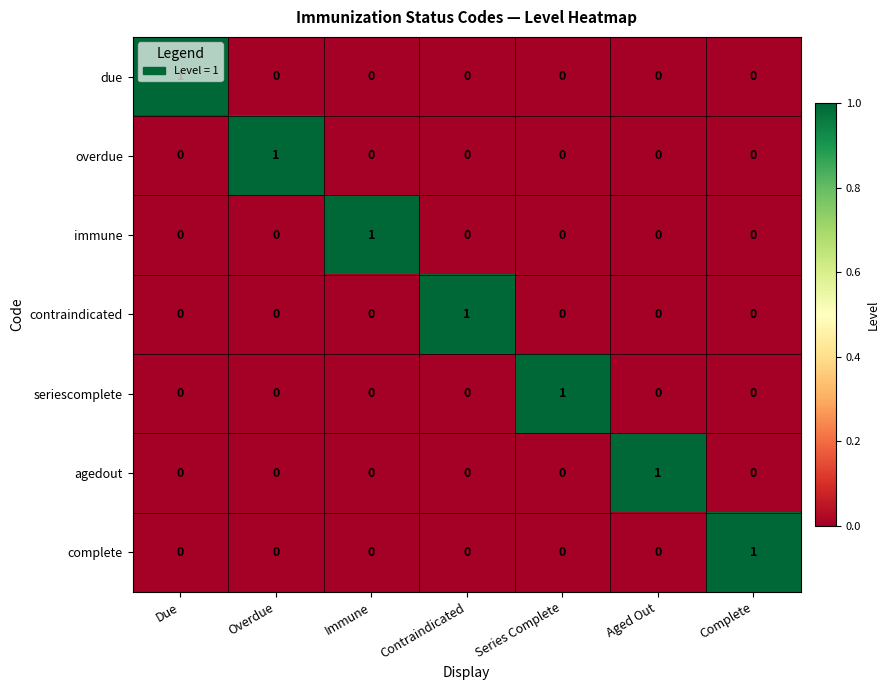

Is it true that seriescomplete equals 0 at Aged Out?

True